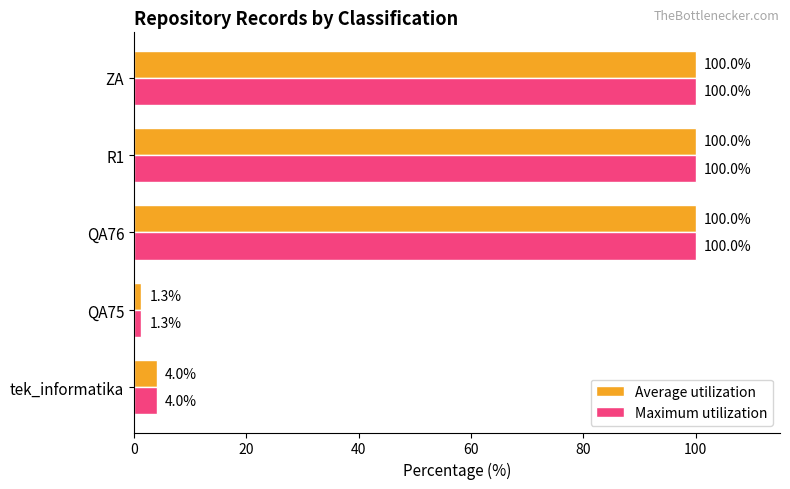

At how many categories does at least one series exceed 95?

3